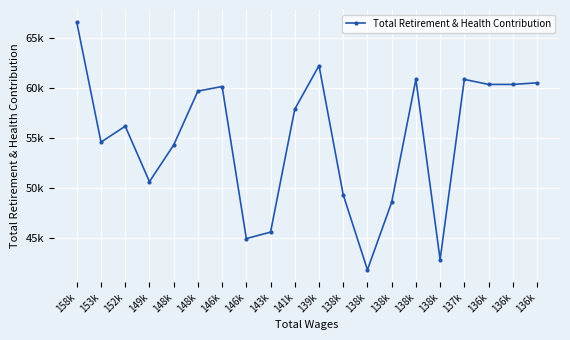

What is the average value?

54866.2